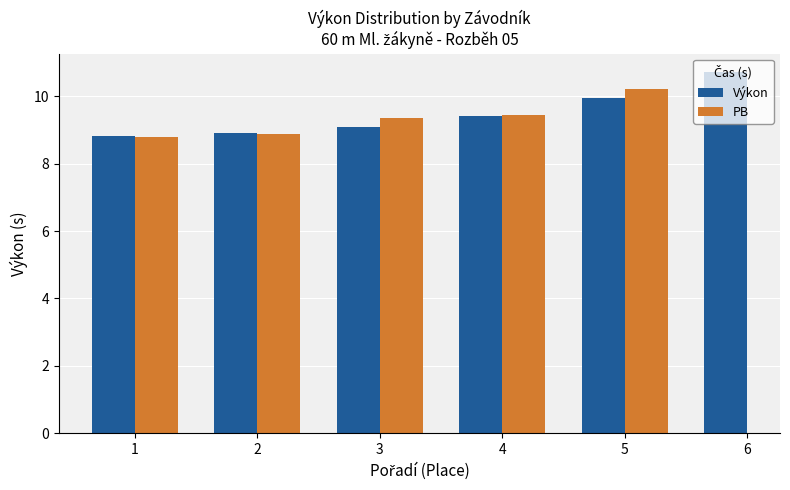

What is the value of the PB bar at the 3rd from the left?

9.4